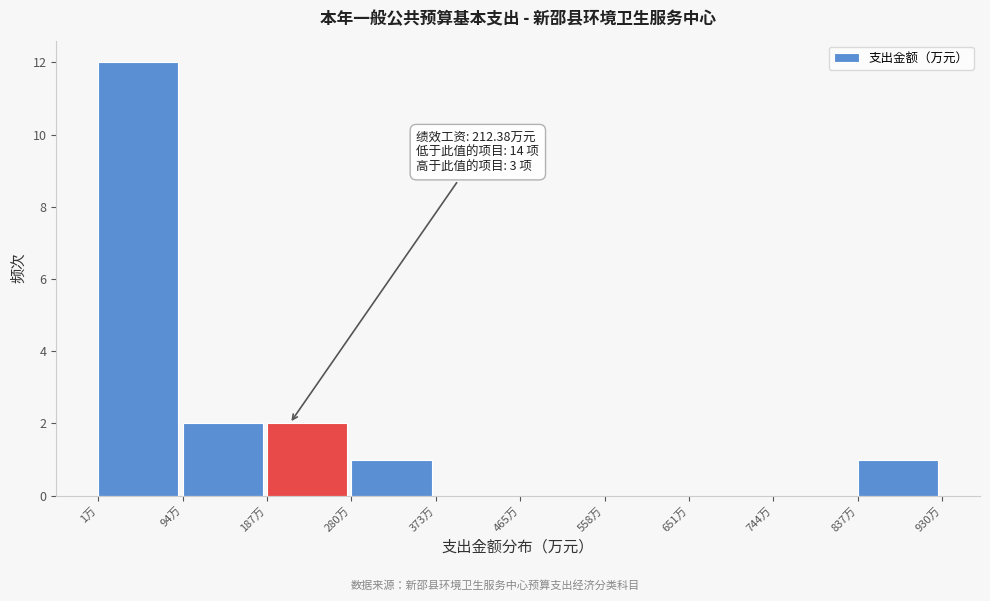

Which range on the x-axis has the tallest bar?

0 to 90